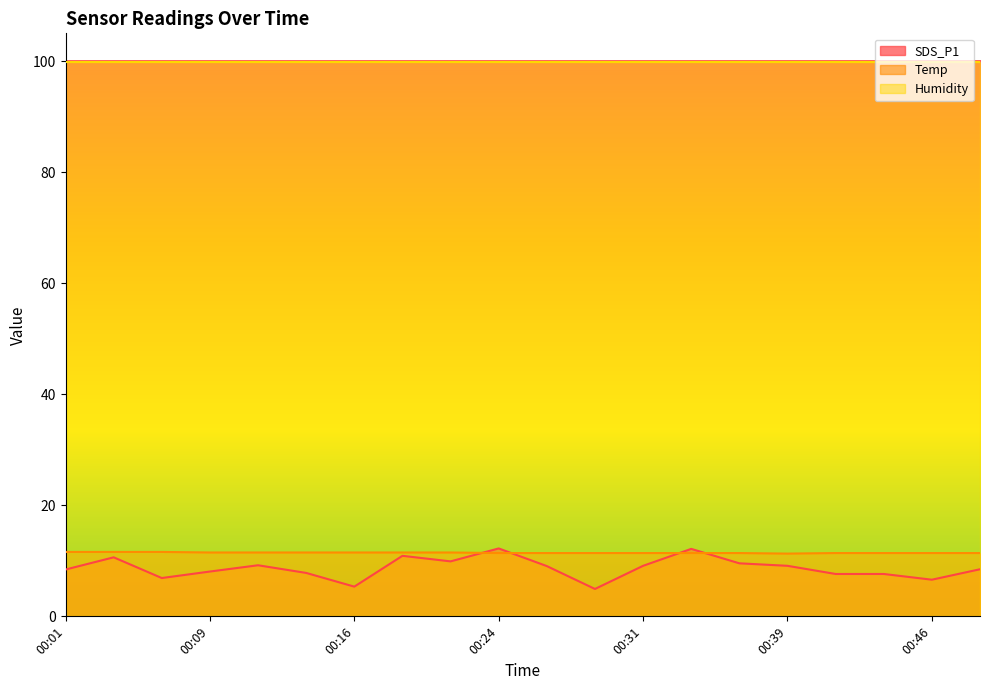

True or false: Temp and SDS_P1 intersect in this chart.

True